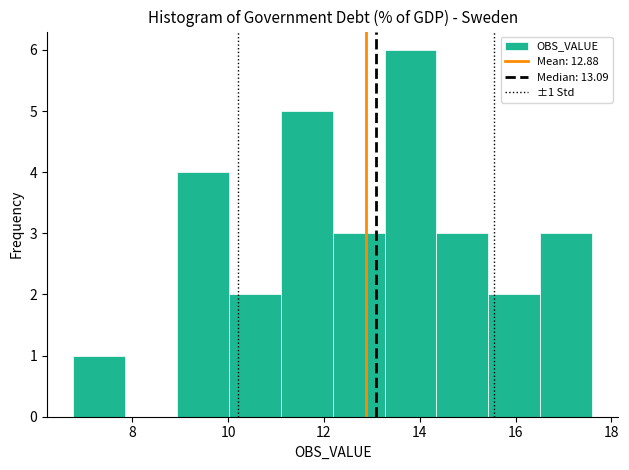

Over which range of the x-axis is the bar tallest?

13.2 to 14.4